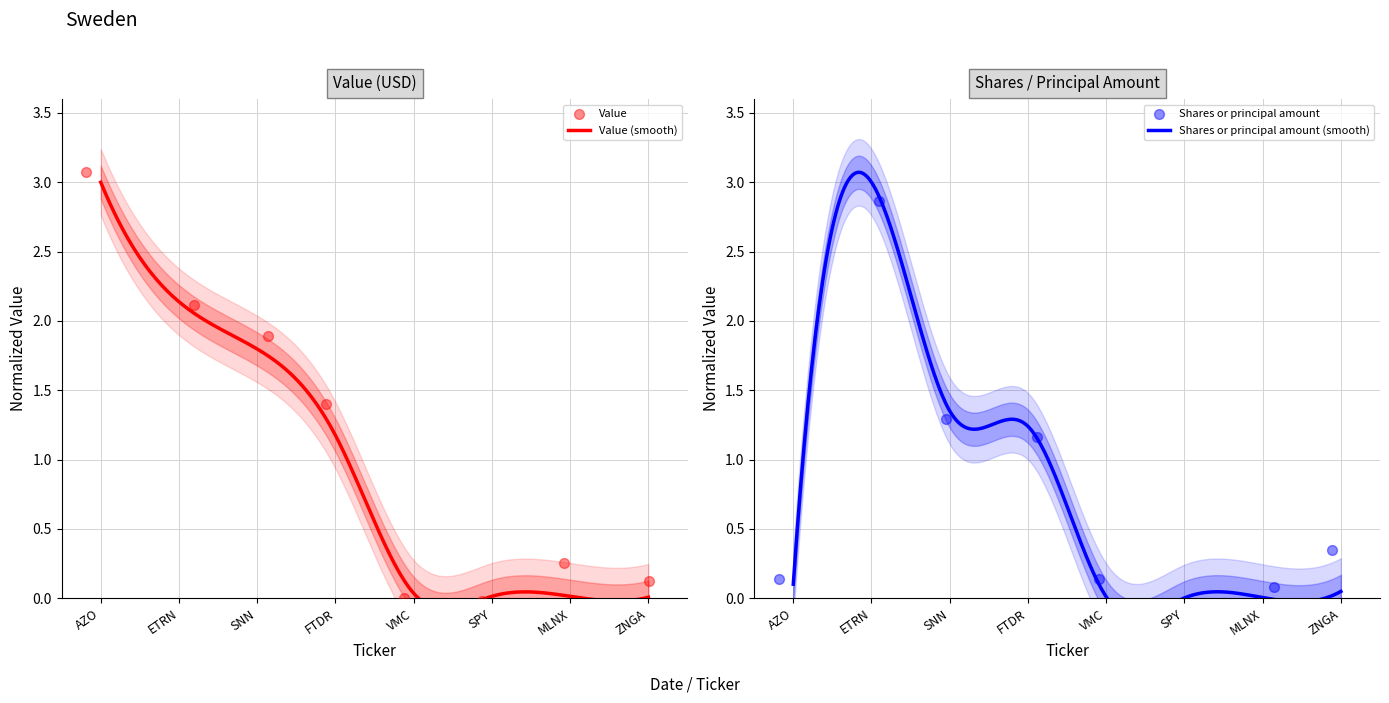

At which category is the sum across all series the highest?

ETRN